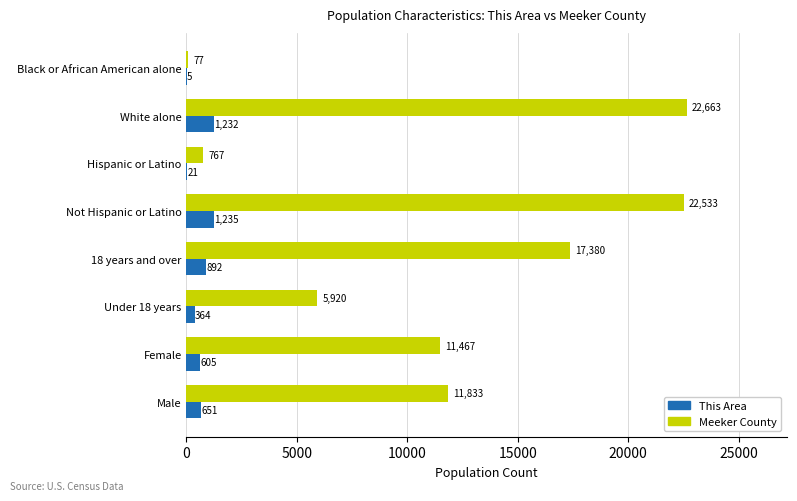

What is the sum of all Meeker County values?

92640